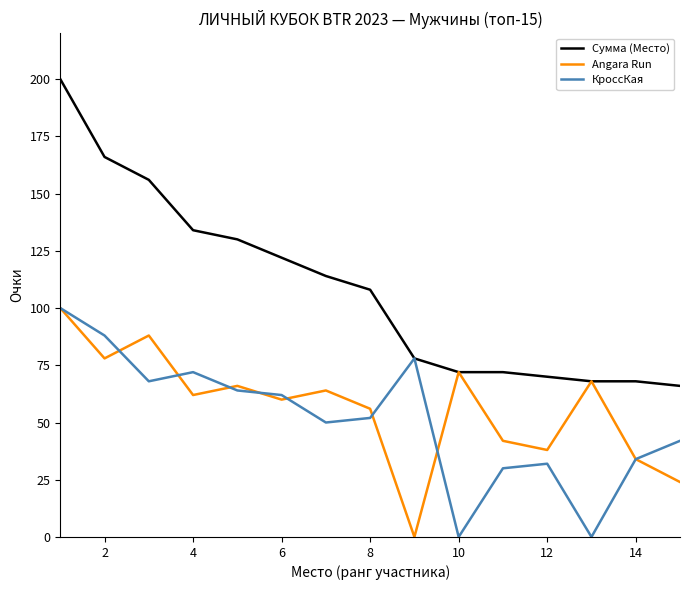

Which series has the largest total across all categories?

Сумма (Место)